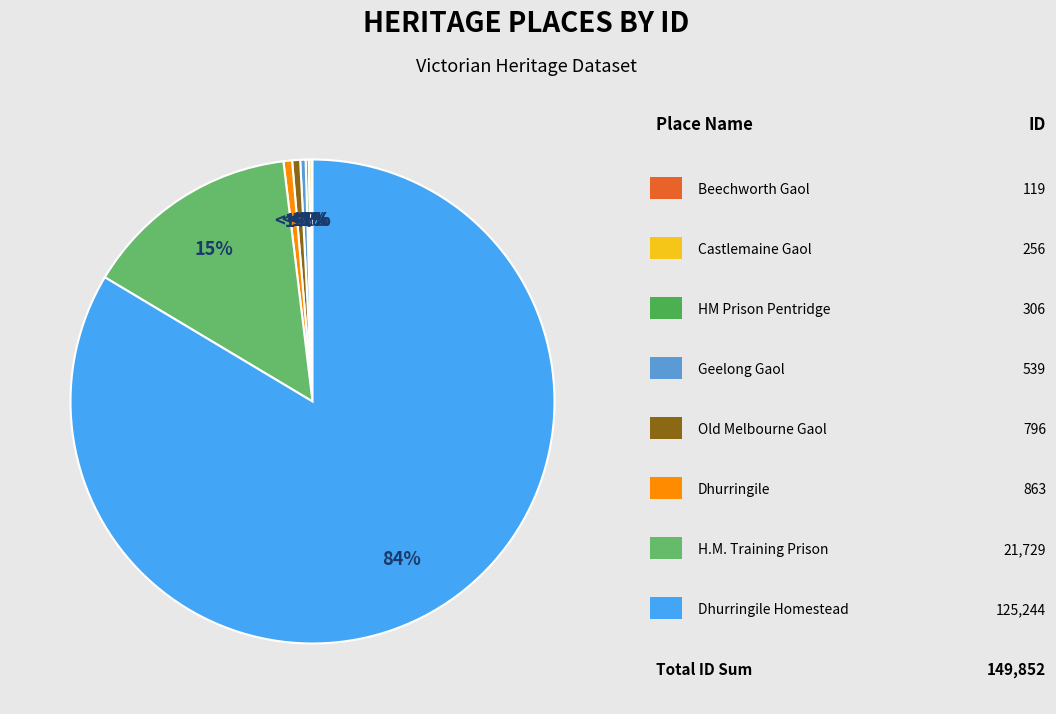

Which has a higher value, DHURRINGILE or FORMER GEELONG GAOL?

DHURRINGILE